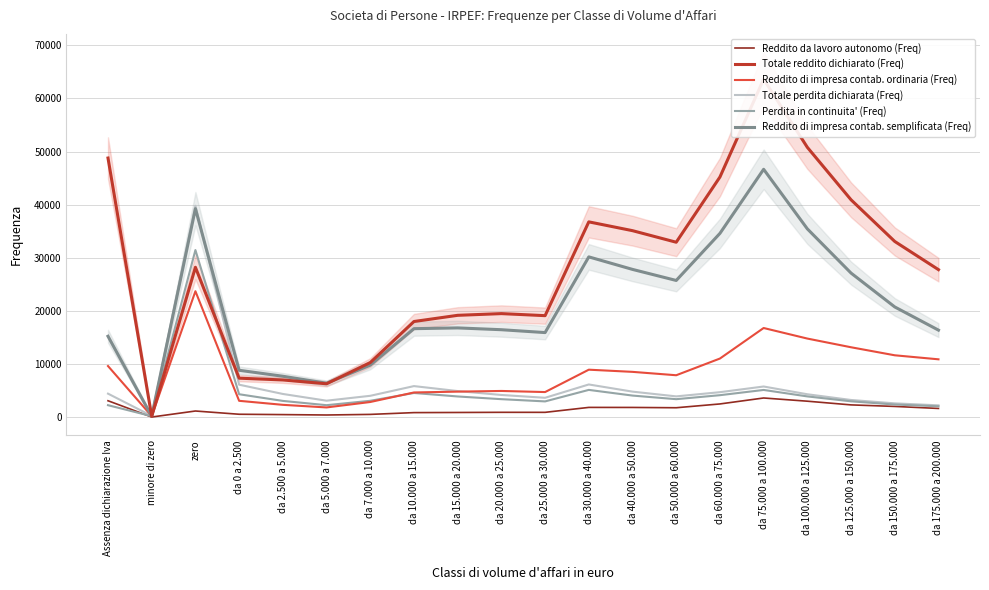

Between which two adjacent categories do Totale reddito dichiarato (Freq) and Perdita in continuita' (Freq) first intersect?

Assenza dichiarazione Iva and minore di zero